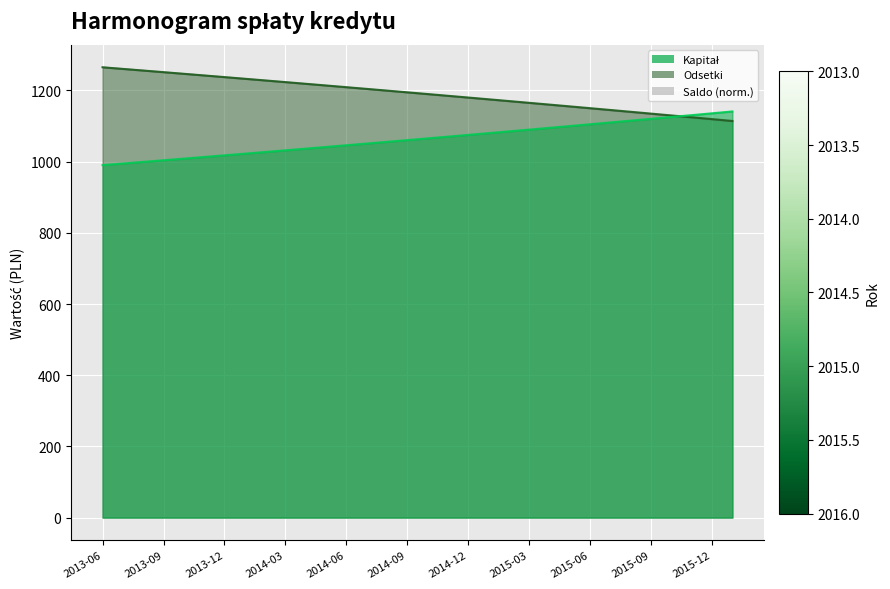

At which category does the chart reach its peak across all series?

2013-06